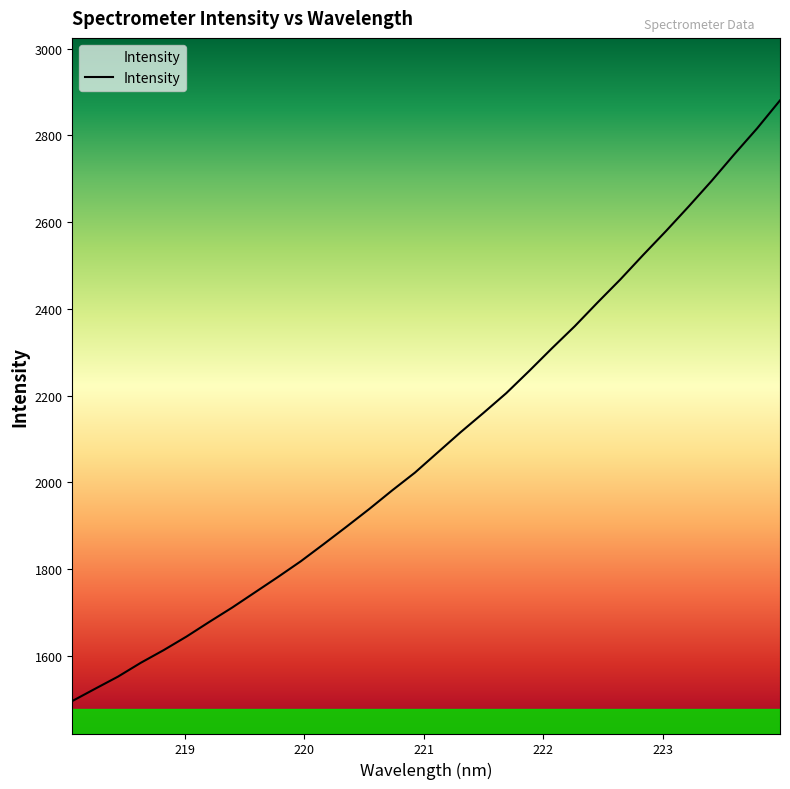

How many lines are shown in the chart?

1